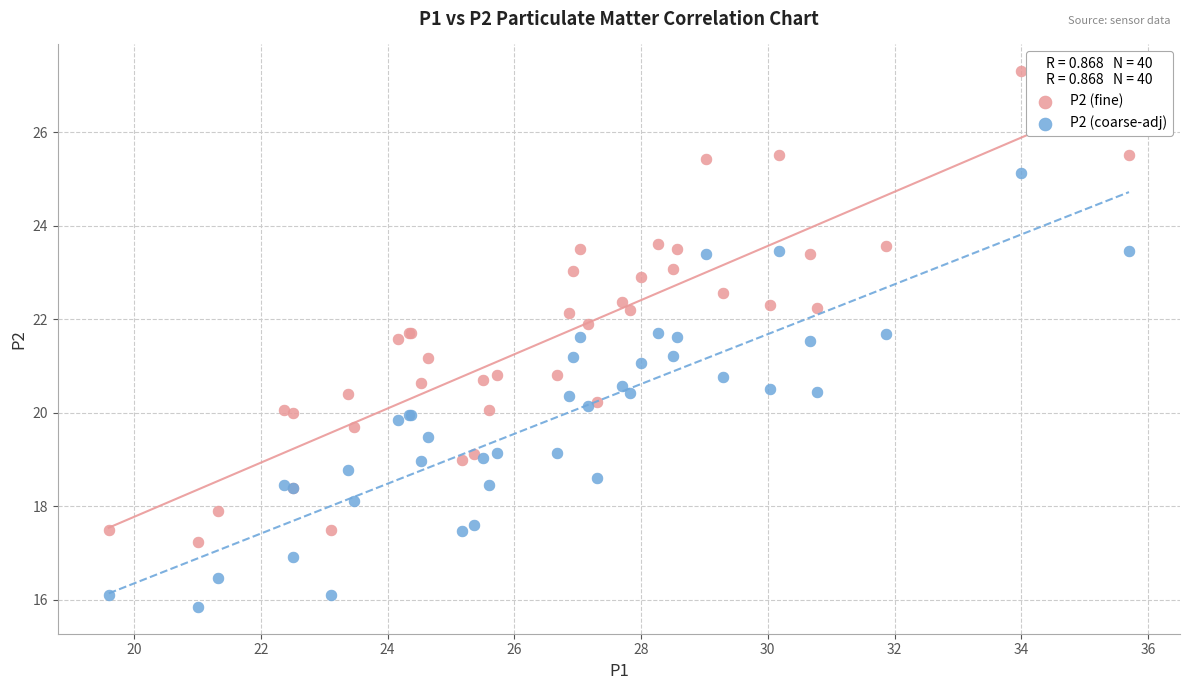

What are all the series names shown in the legend?

P2 (fine), P2 (coarse-adj)